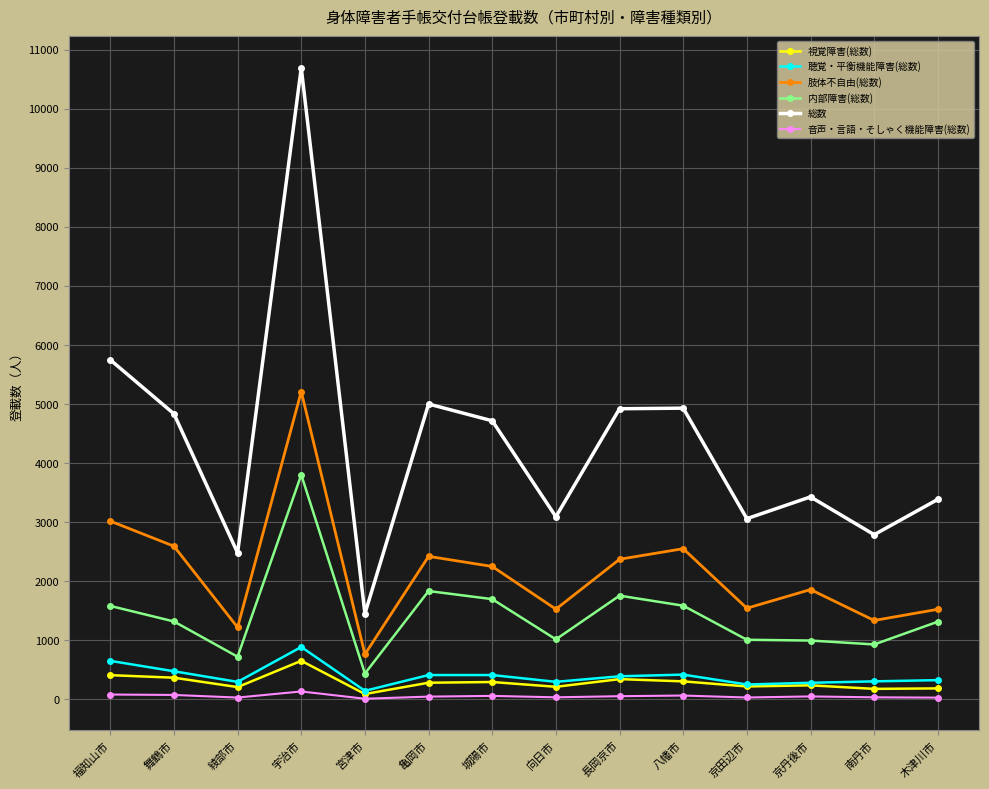

At how many categories does at least one series exceed 7736?

1